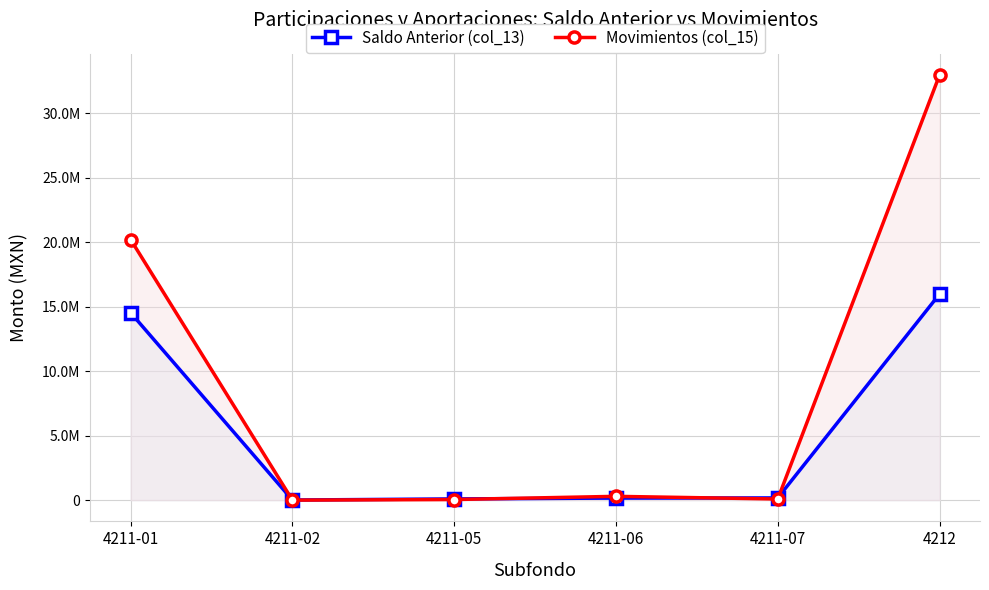

Between 4211-06 and 4211-05, which is larger?

4211-06